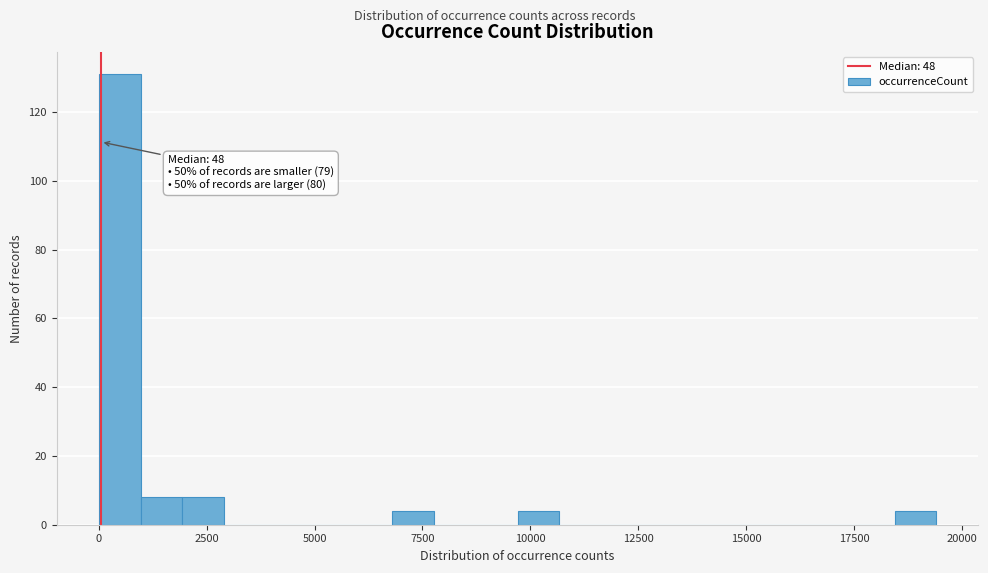

Around what value on the x-axis is the tallest bar? Give the approximate position of its centre, as read against the axis.

500